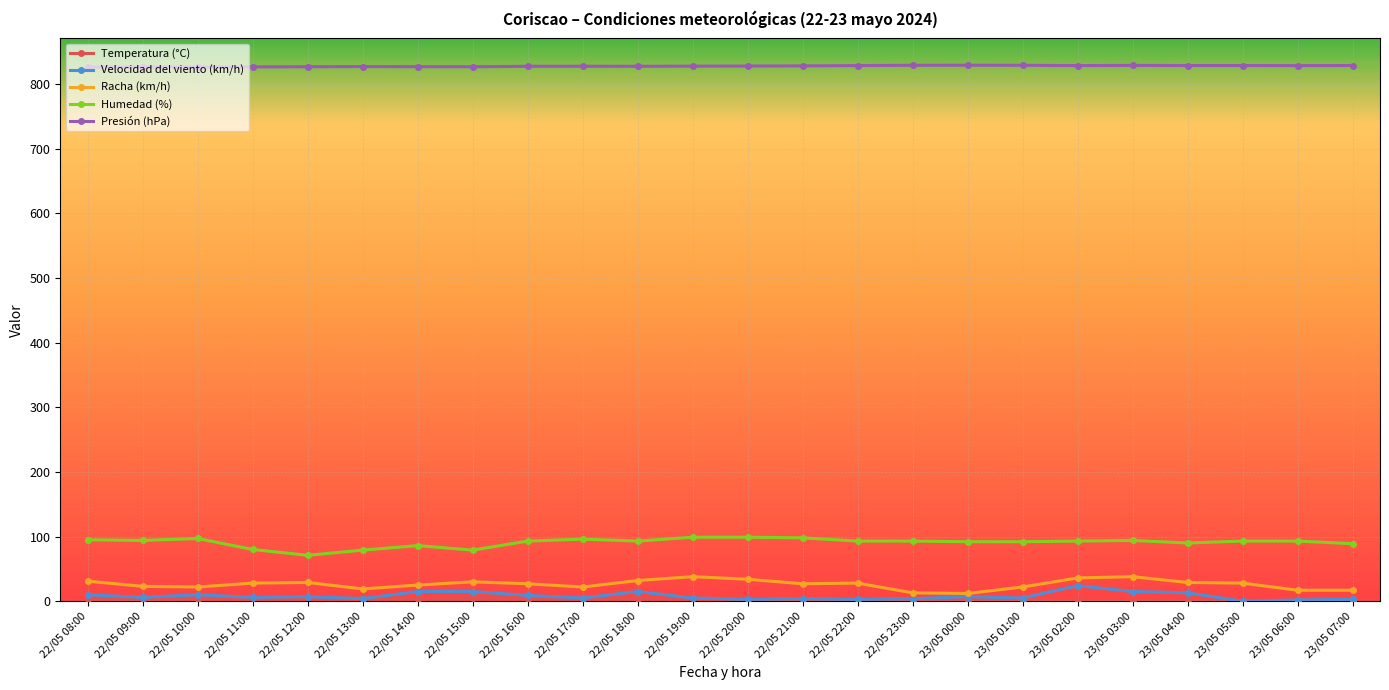

Is it true that Humedad (%) equals 64.7 at 22/05 18:00?

False